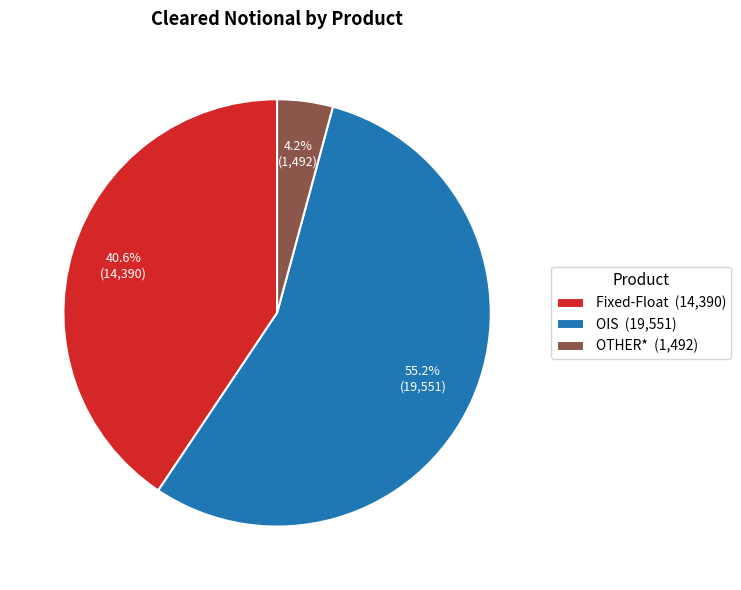

Is it true that OIS is 47% of the pie?

False